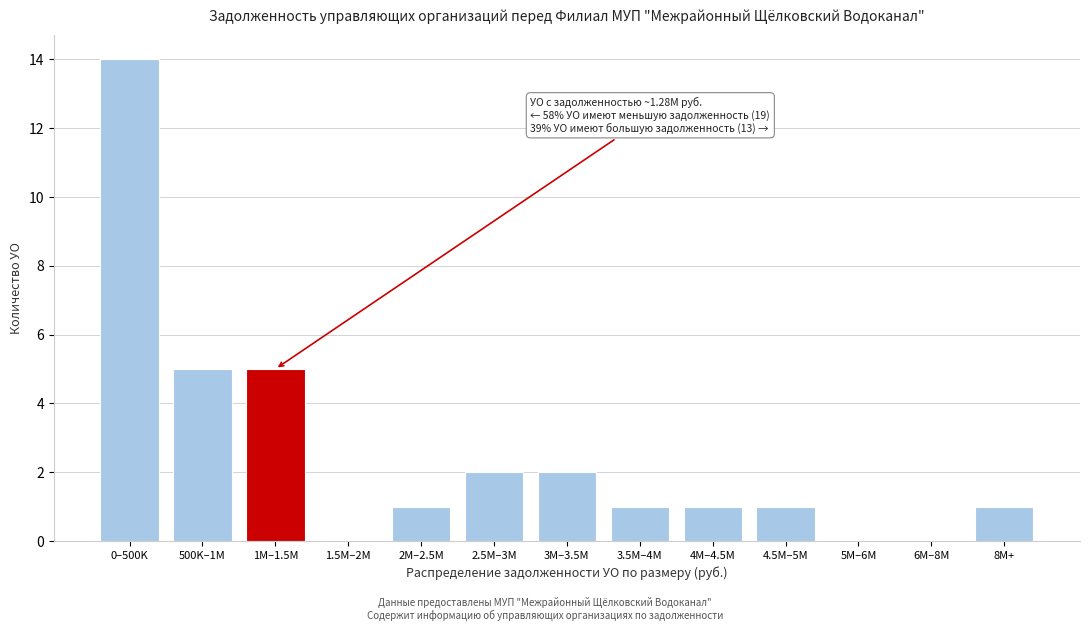

Reading left to right, transcribe all the data shown in this chart.

0–500K=14	500K–1M=5	1M–1.5M=5	1.5M–2M=0	2M–2.5M=1	2.5M–3M=2	3M–3.5M=2	3.5M–4M=1	4M–4.5M=1	4.5M–5M=1	5M–6M=0	6M–8M=0	8M+=1